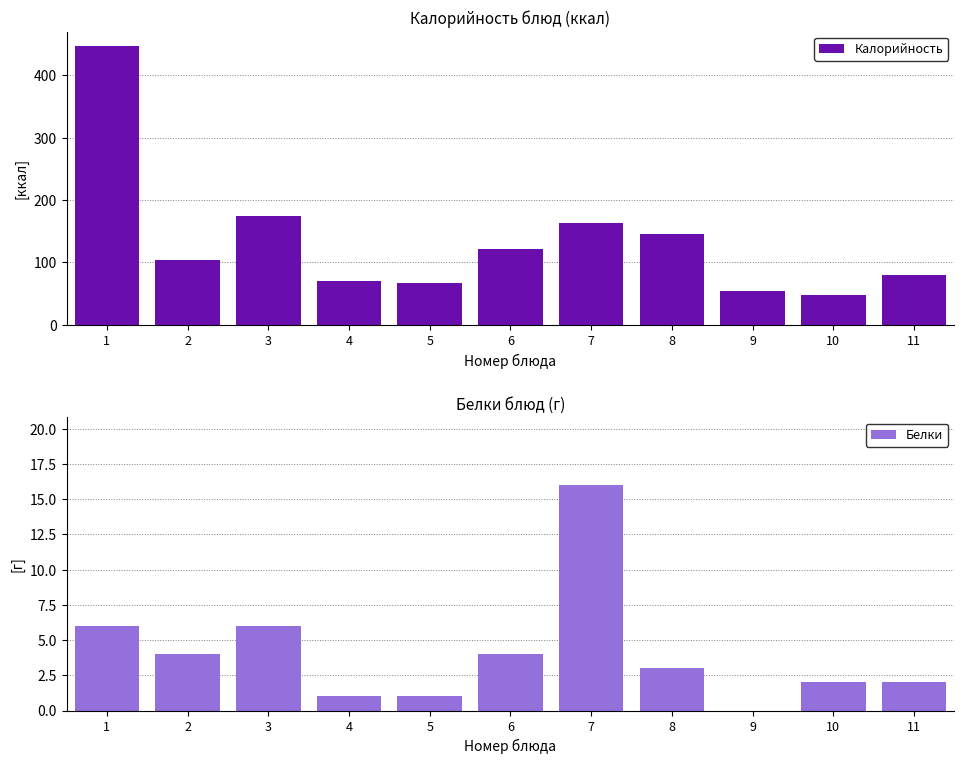

The value of Белки at 5 is 1. True or false?

True